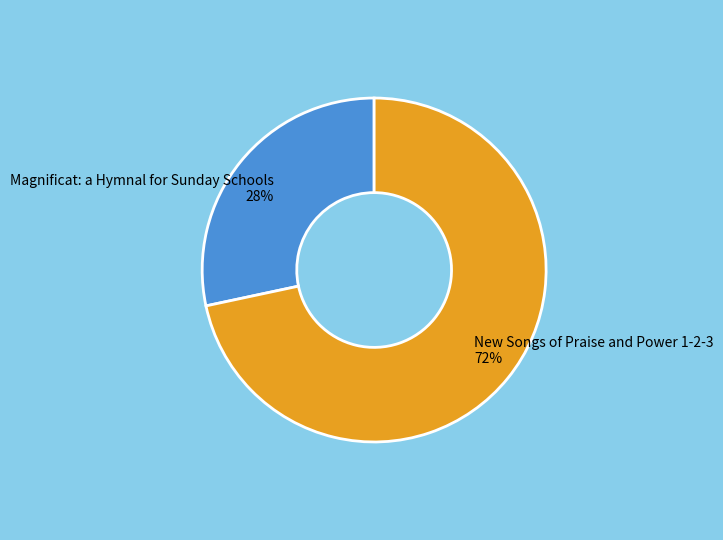

Which slice is the largest?

New Songs of Praise and Power 1-2-3